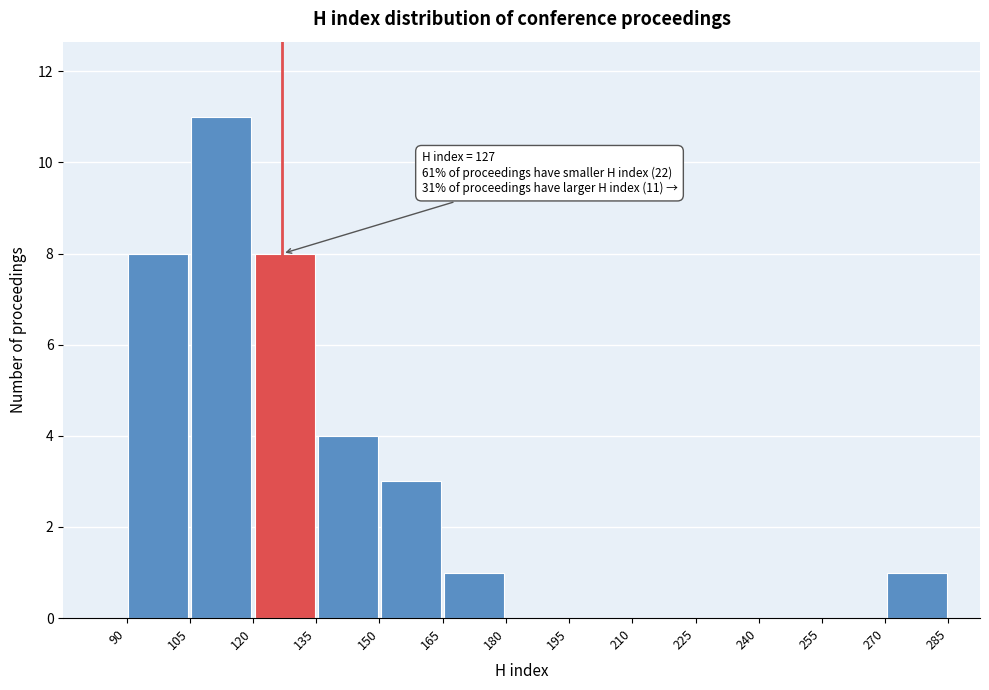

Which range on the x-axis has the tallest bar?

105 to 120